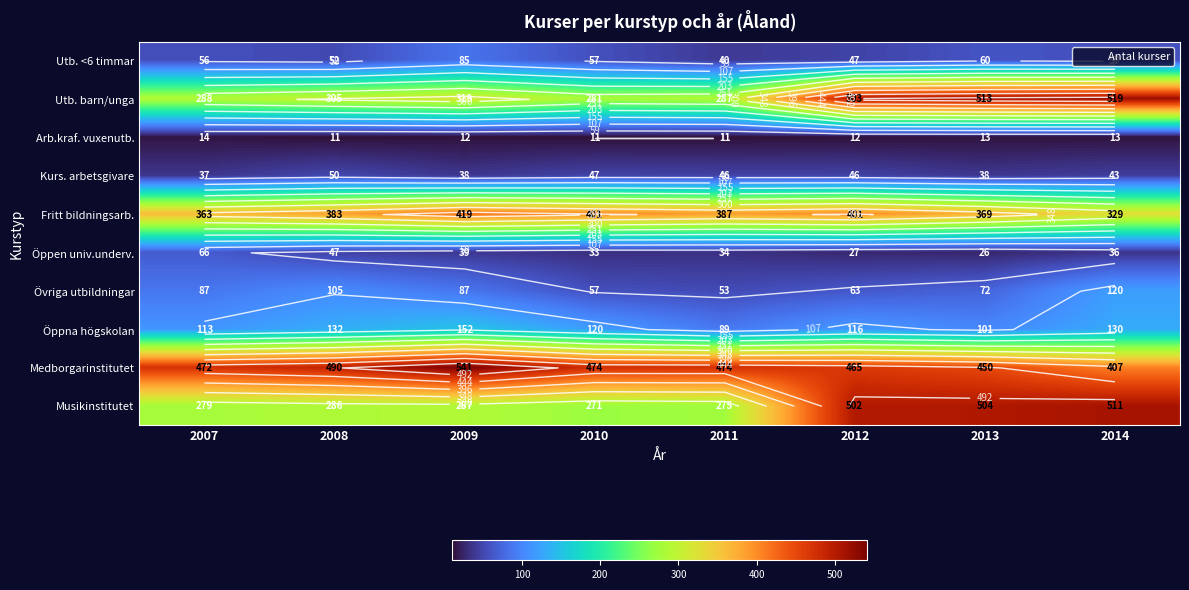

The value of Medborgarinstitutet at 2012 is 465. True or false?

True